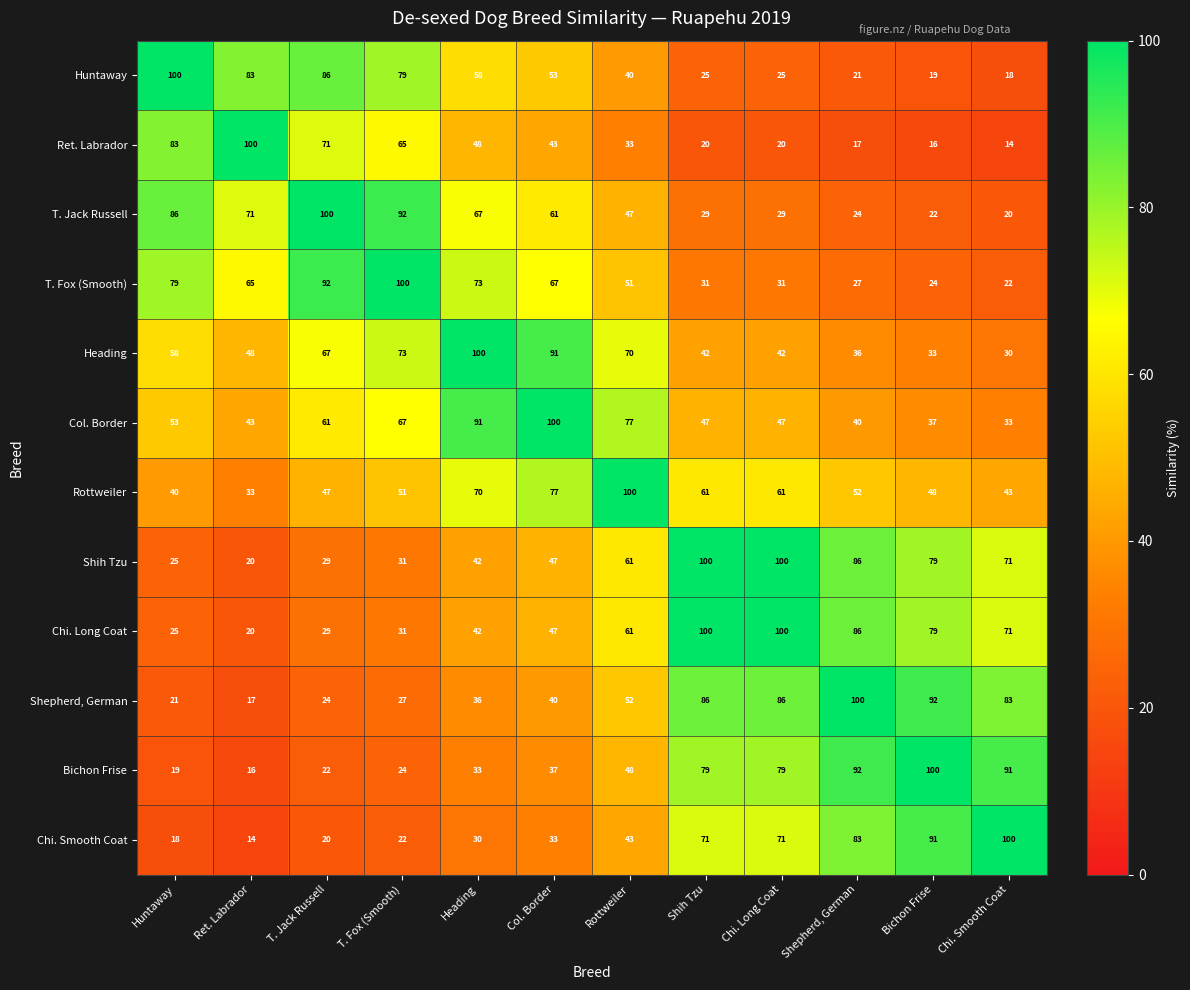

How many categories are shown in the chart?

12